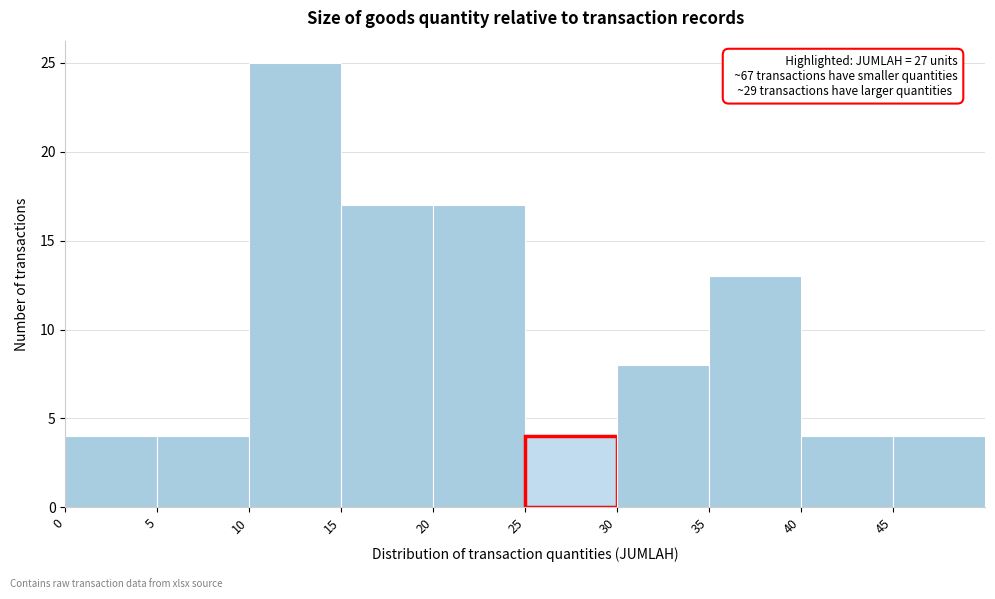

Which range on the x-axis has the tallest bar?

10 to 15